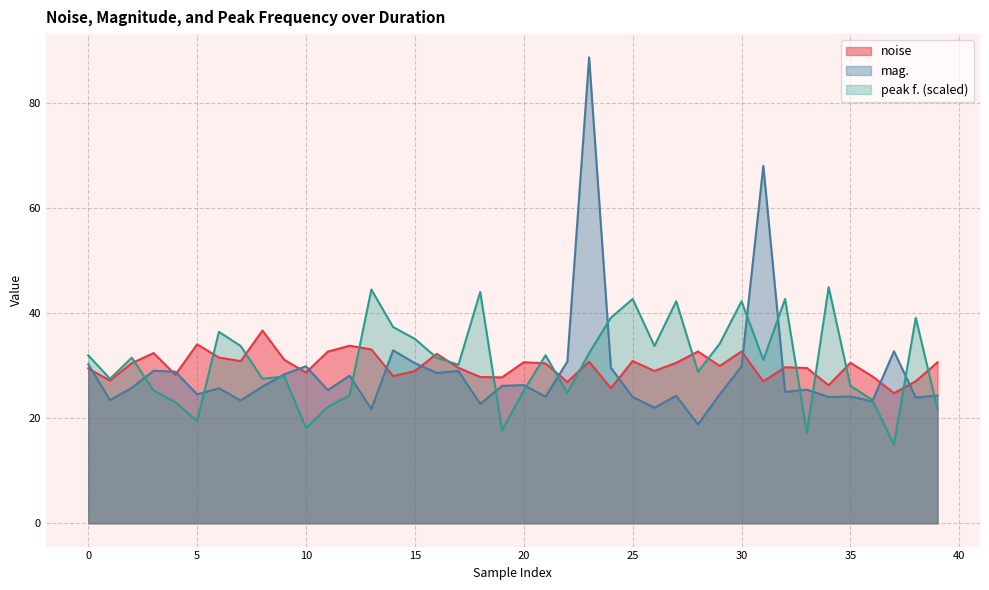

What is the total value across all series at 5?

78.0